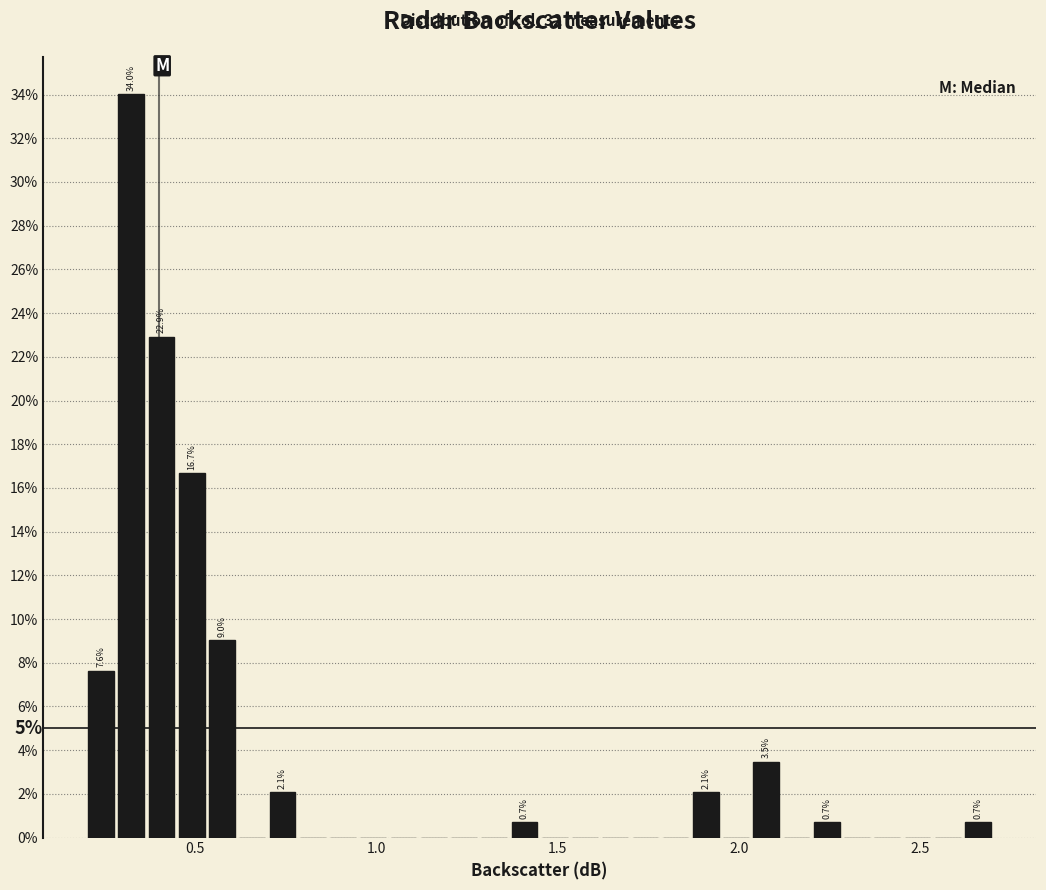

Read against the x-axis, roughly where is the centre of the tallest bar?

0.35